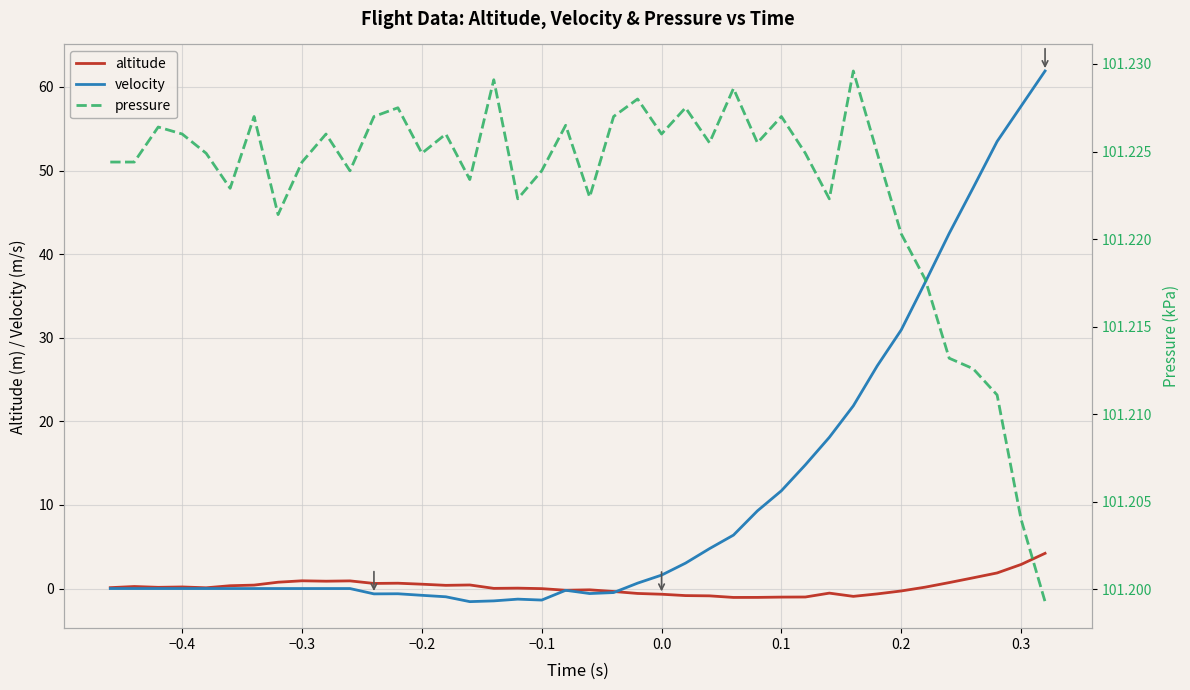

What is the highest value of the velocity series?

61.9